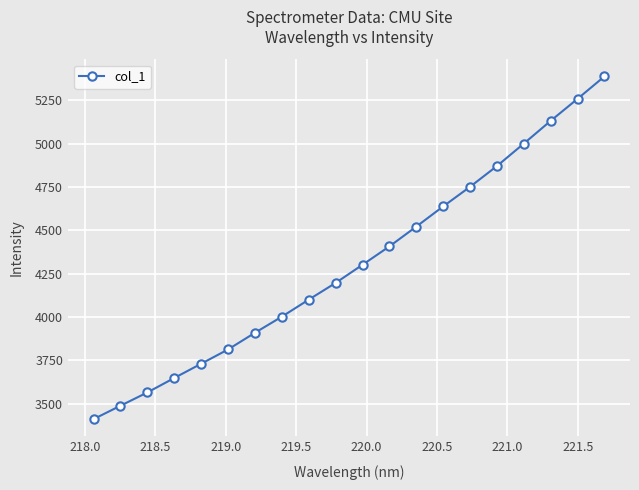

What is the value of the 7th point from the left?

3909.0